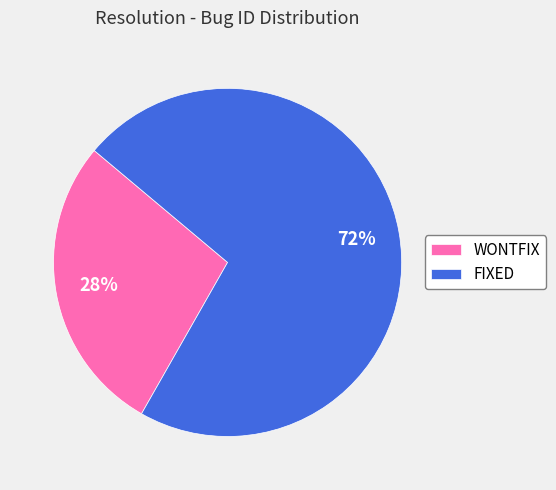

Which has a higher value, WONTFIX or FIXED?

FIXED